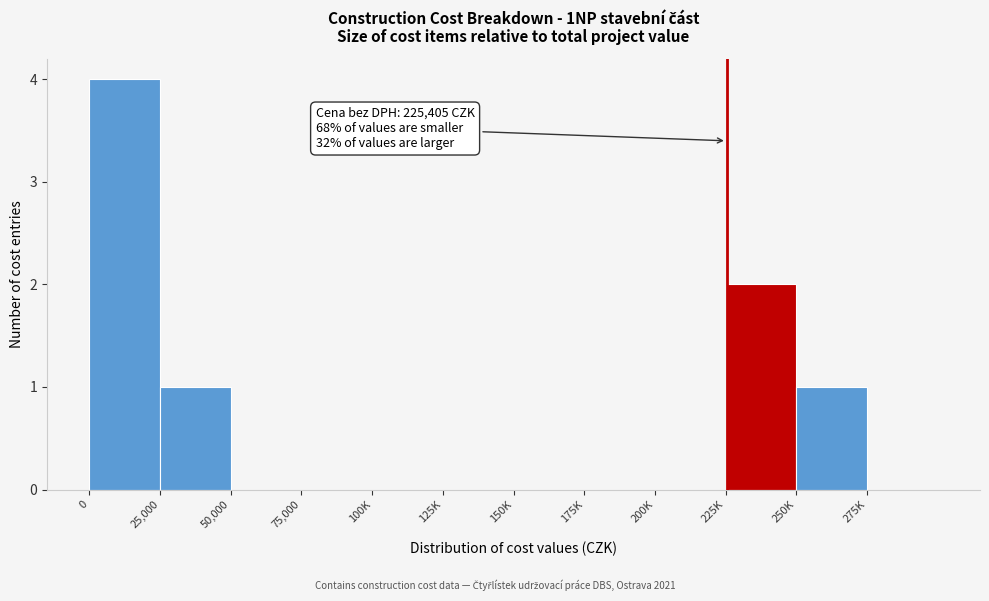

Reading right to left, list all the values displayed in this chart.

275K=0	250K=1	225K=2	200K=0	175K=0	150K=0	125K=0	100K=0	75,000=0	50,000=0	25,000=1	0=4